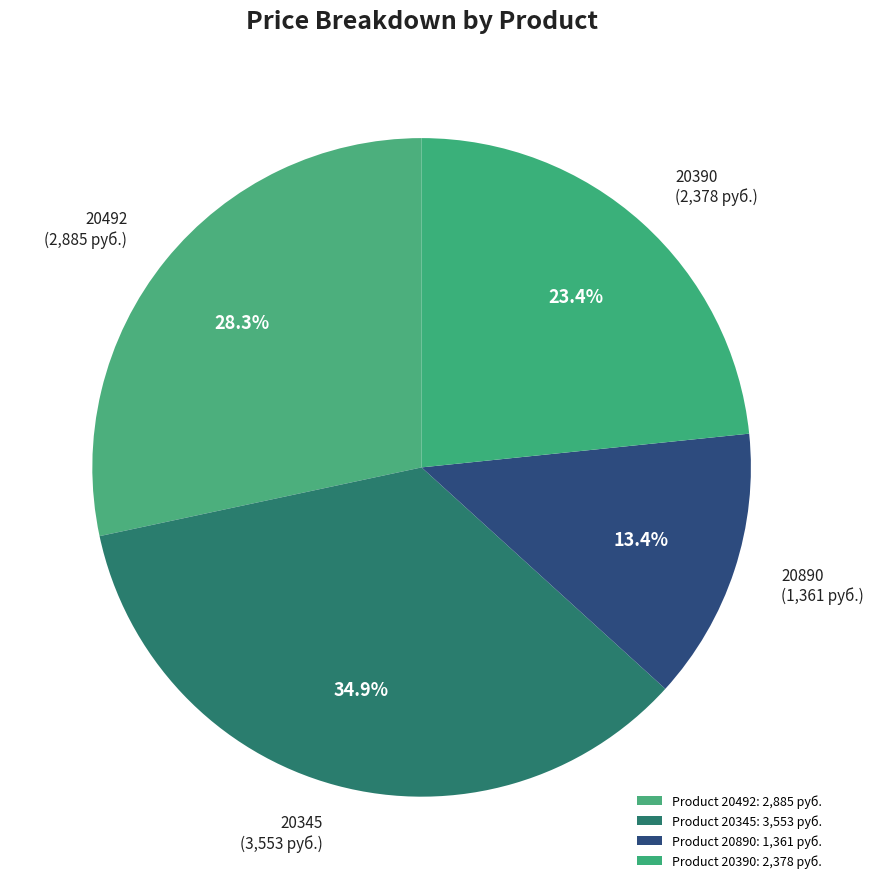

What is the smallest slice in the pie chart?

20890